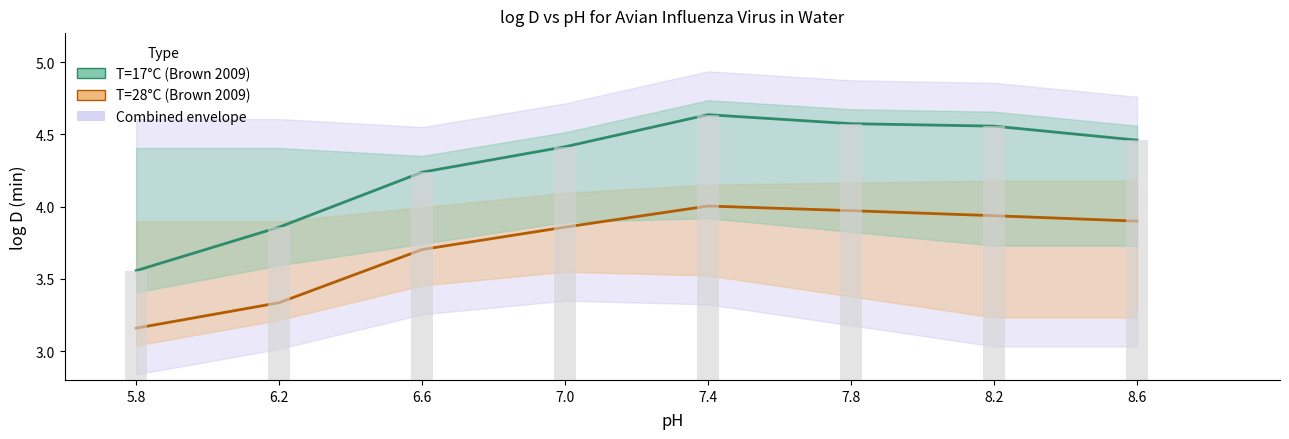

Reading left to right, transcribe all the data shown in this chart.

T=28°C (Brown 2009): 3.2	3.3	3.7	3.9	4.0	4.0	3.9	3.9
T=17°C (Brown 2009): 3.6	3.9	4.2	4.4	4.6	4.6	4.6	4.5